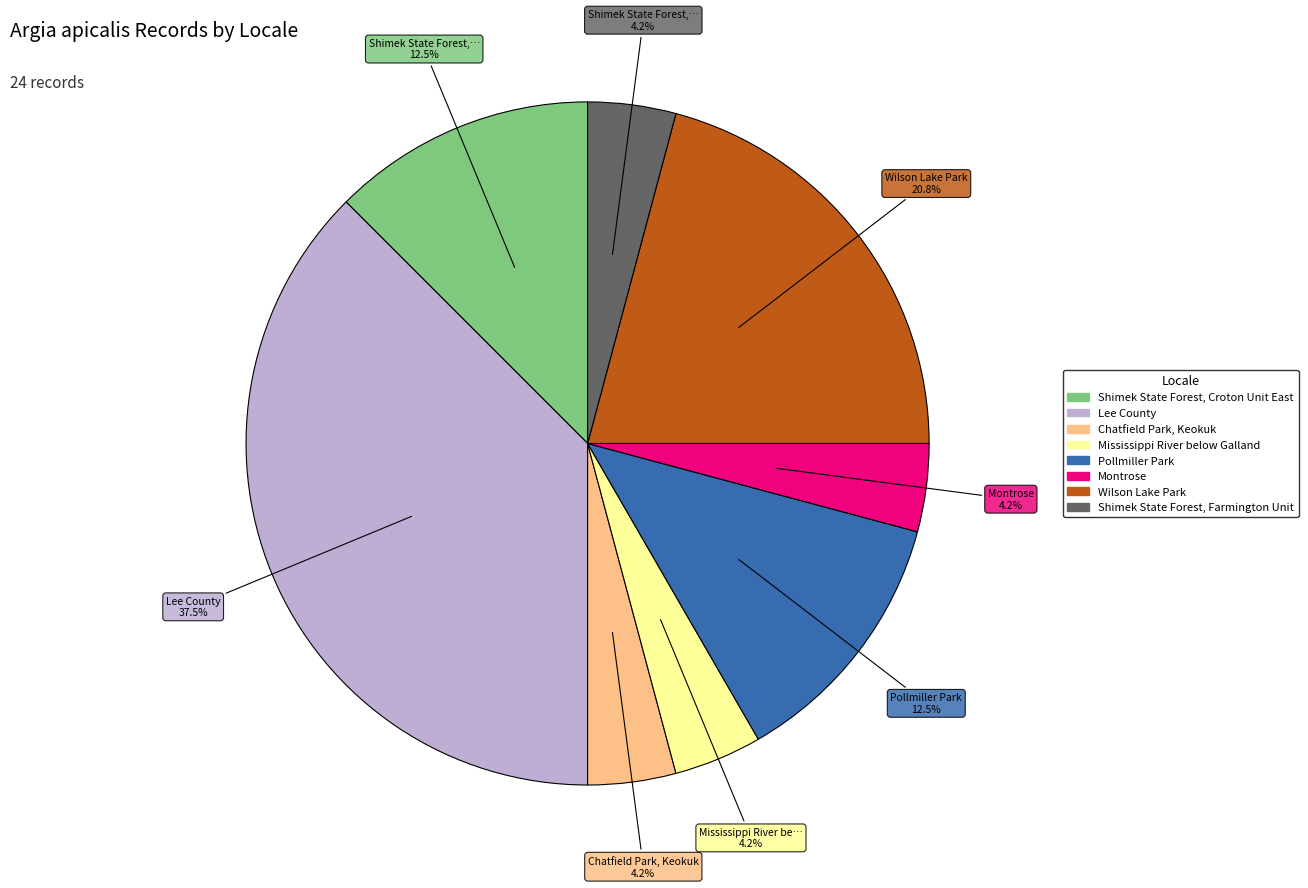

To the nearest percent, what percentage of the pie is Mississippi River below Galland?

4%